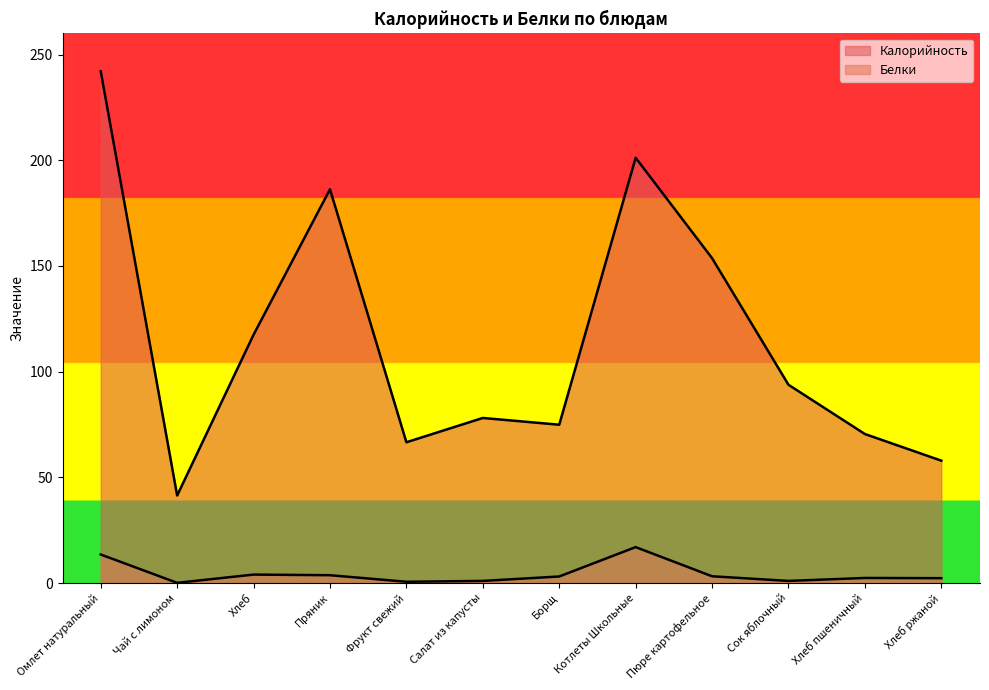

Is the value of Белки at Котлеты Школьные greater than the value of Калорийность at Пряник?

No